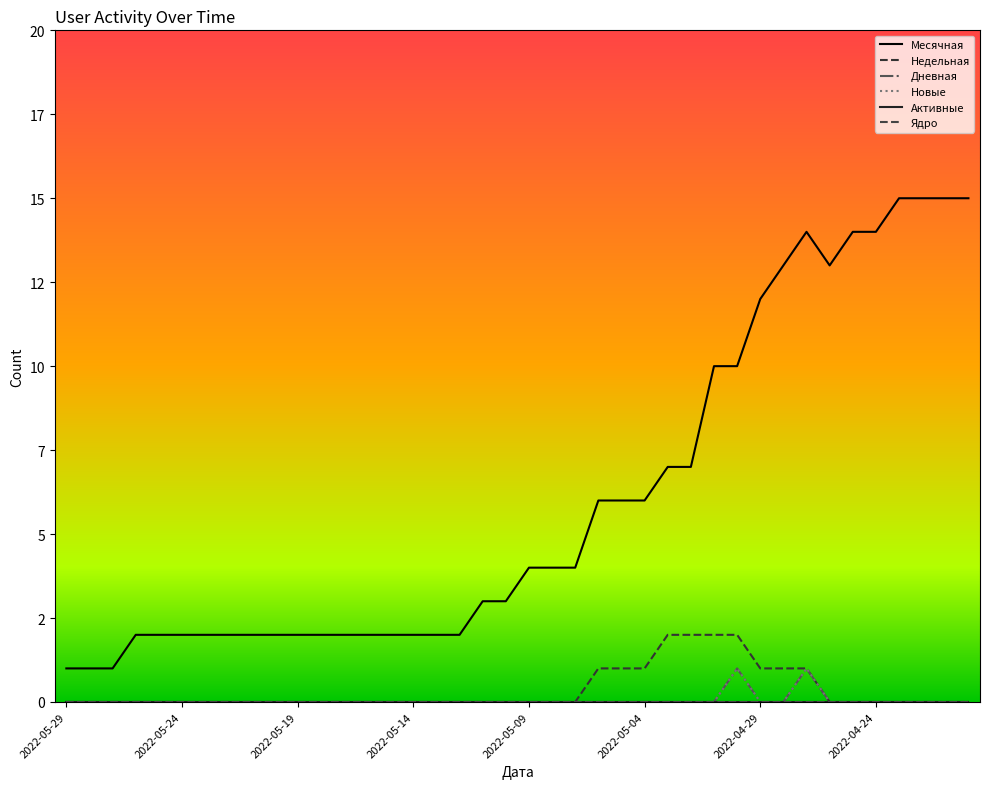

What is the maximum value shown in the chart?

15